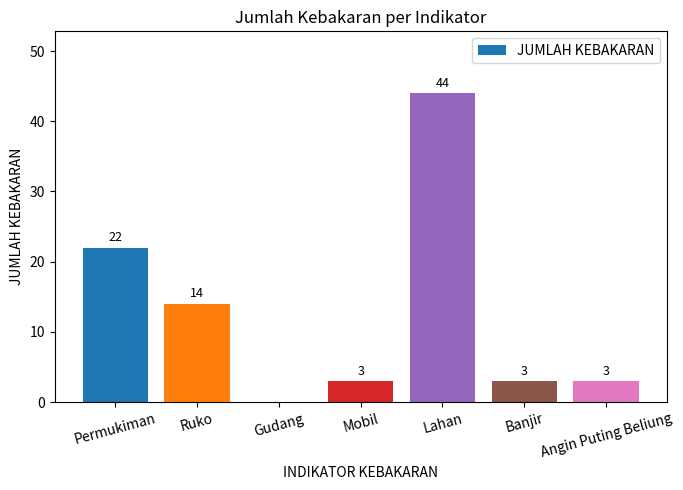

Where is the data nearest to the value 22?

Permukiman